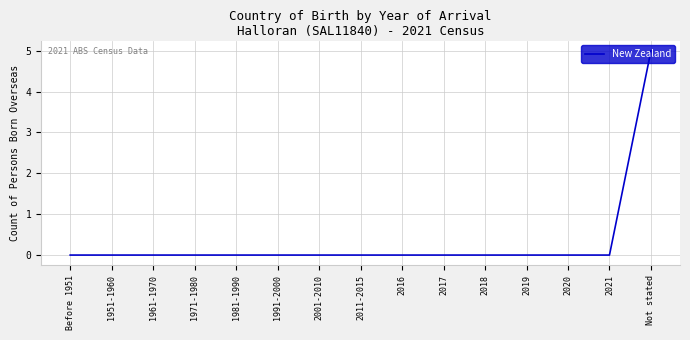

Is it true that the value at 1971-1980 is -2?

False